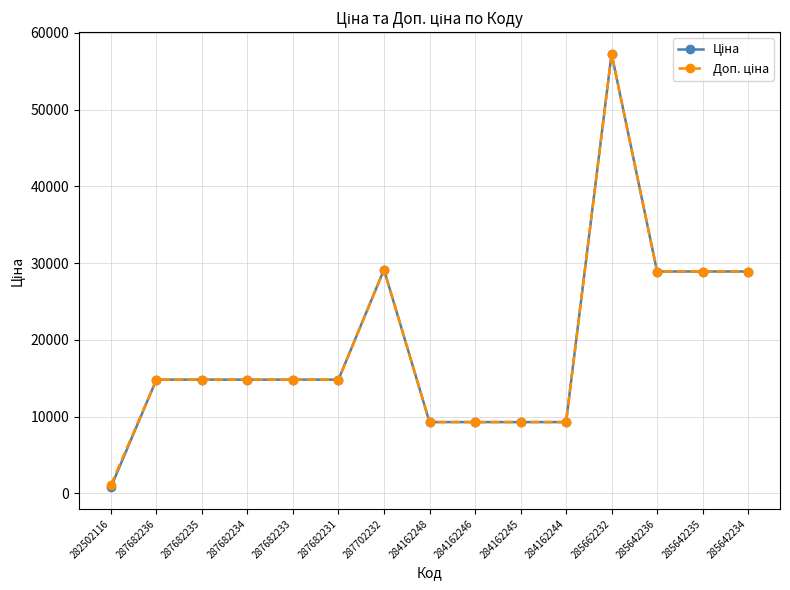

Which label corresponds to the largest value in the chart?

285662232